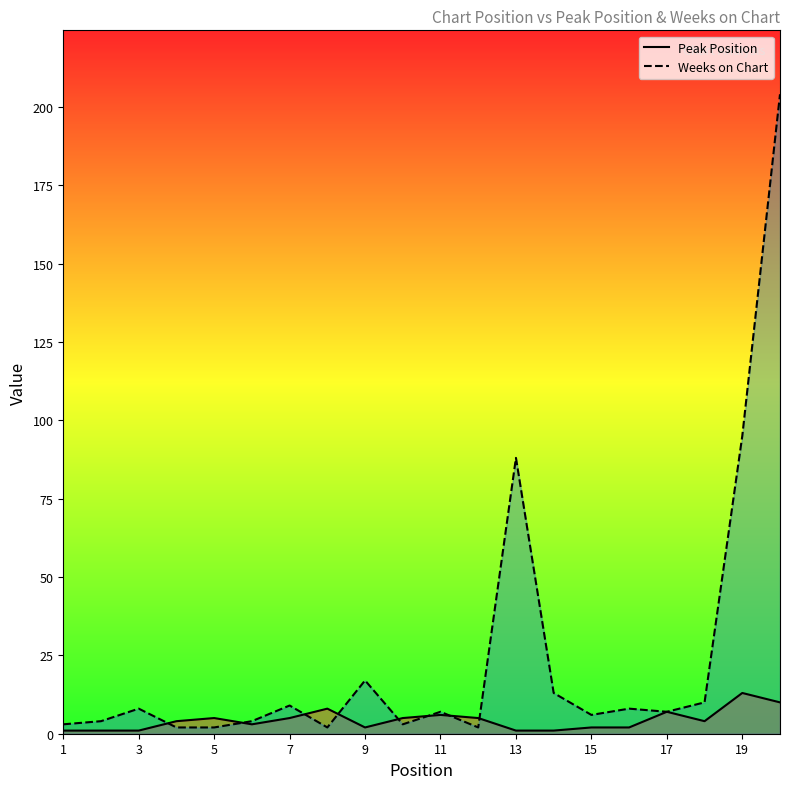

What is the maximum value for Weeks on Chart?

204